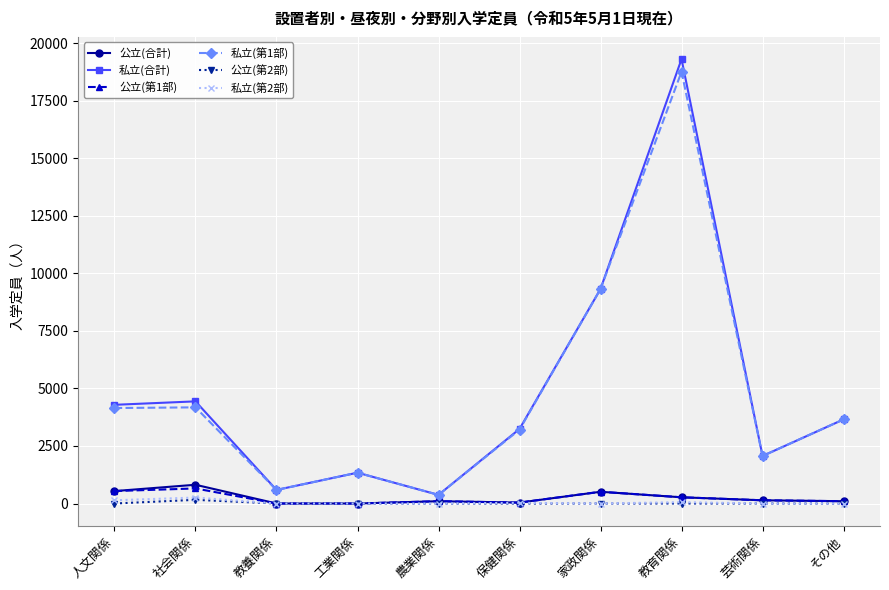

Which series has the largest range (max minus min)?

私立(合計)